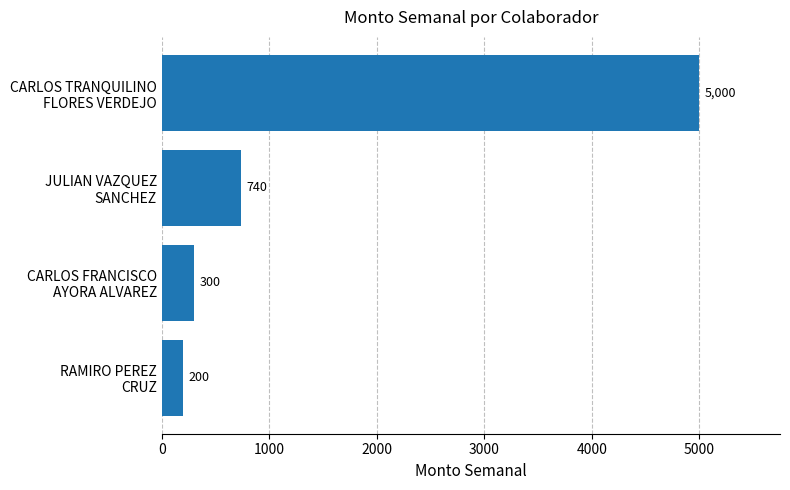

Does the chart contain any negative values?

No